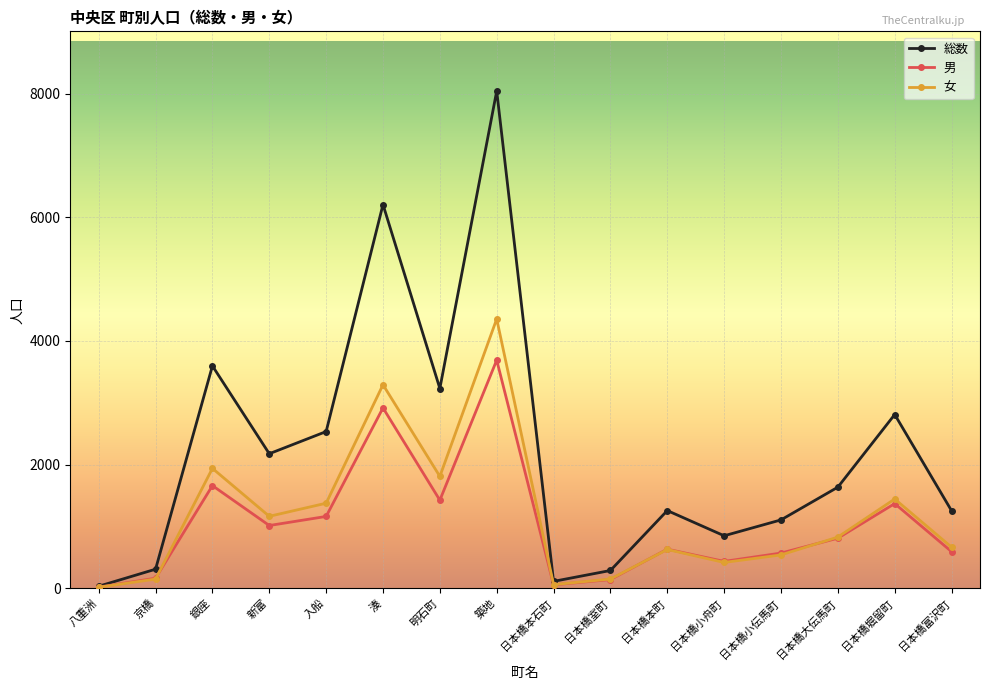

How many distinct data groups are displayed?

3